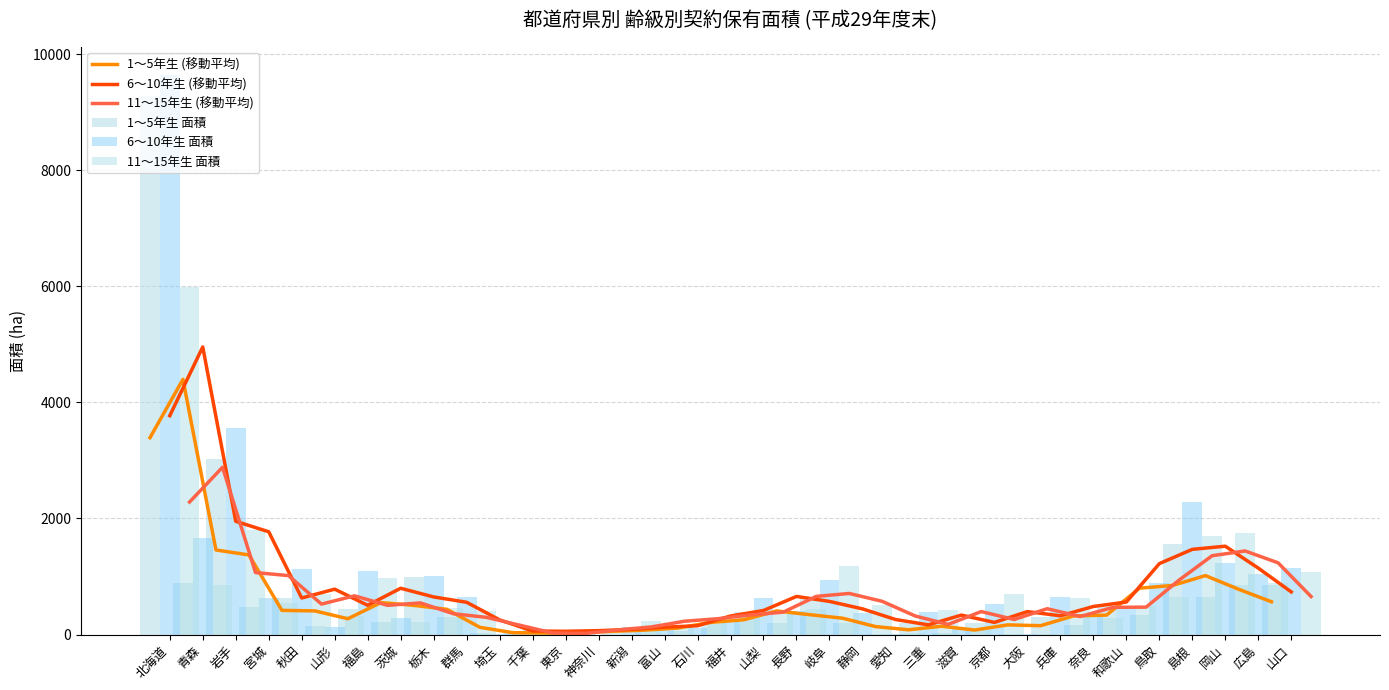

What is the sum of all 6～10年生 (移動平均) values?

28409.3